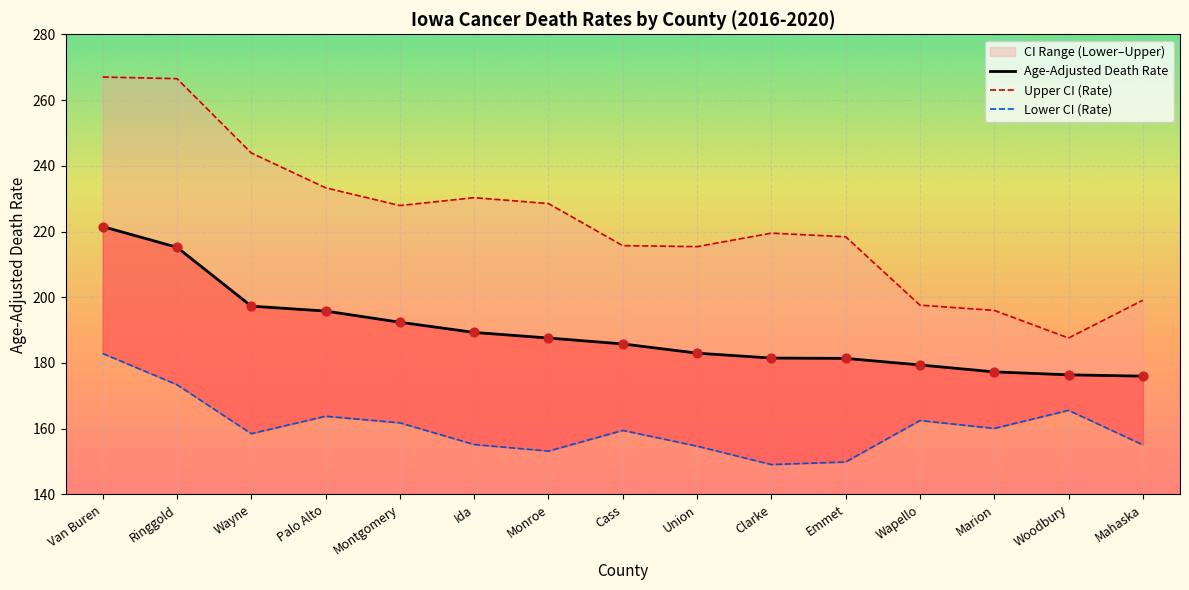

Which series reaches the minimum Y coordinate?

Lower CI (Rate)